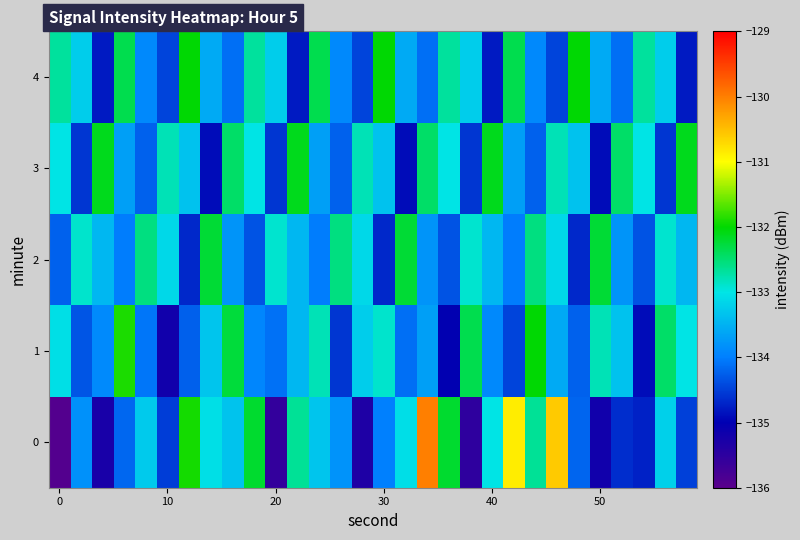

List the series in order of their peak value, highest first.

0, 1, 4, 3, 2